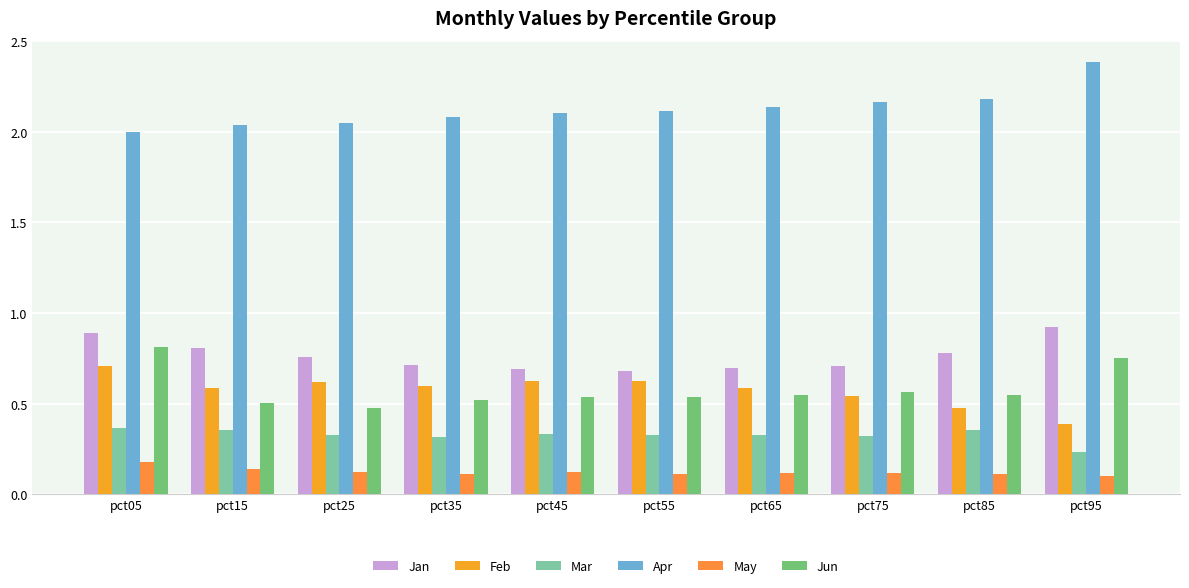

What is the average value of the May series?

0.1